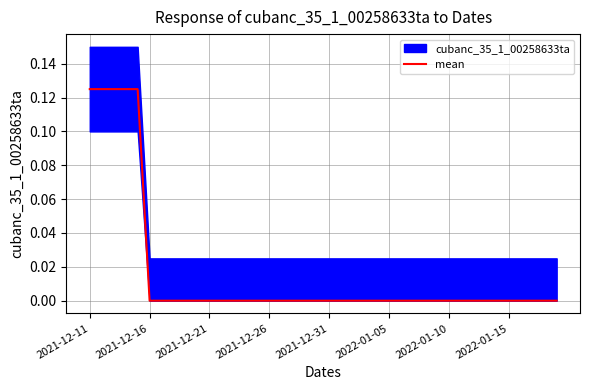

How many values exceed 0?

5